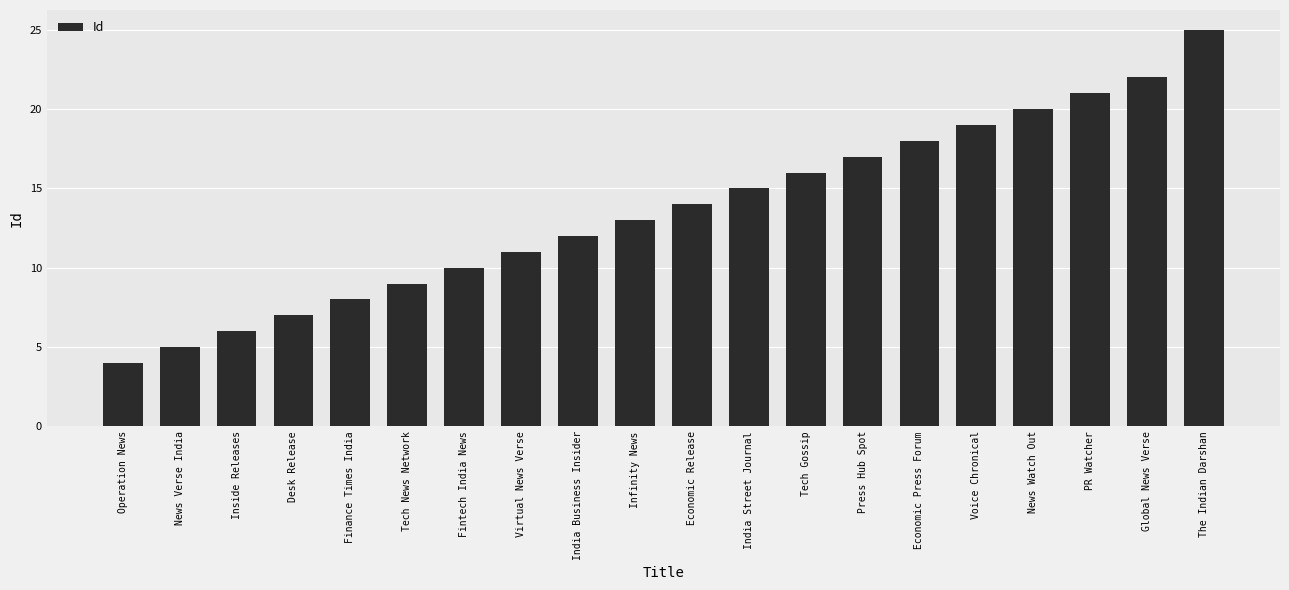

Reading left to right, list all the values displayed in this chart.

Operation News=4	News Verse India=5	Inside Releases=6	Desk Release=7	Finance Times India=8	Tech News Network=9	Fintech India News=10	Virtual News Verse=11	India Business Insider=12	Infinity News=13	Economic Release=14	India Street Journal=15	Tech Gossip=16	Press Hub Spot=17	Economic Press Forum=18	Voice Chronical=19	News Watch Out=20	PR Watcher=21	Global News Verse=22	The Indian Darshan=25